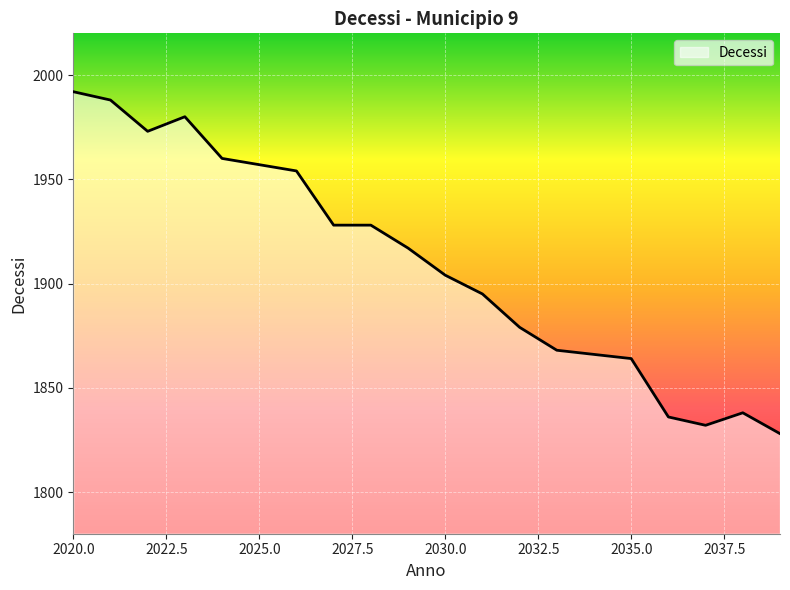

What is the difference between the maximum and minimum values?

164